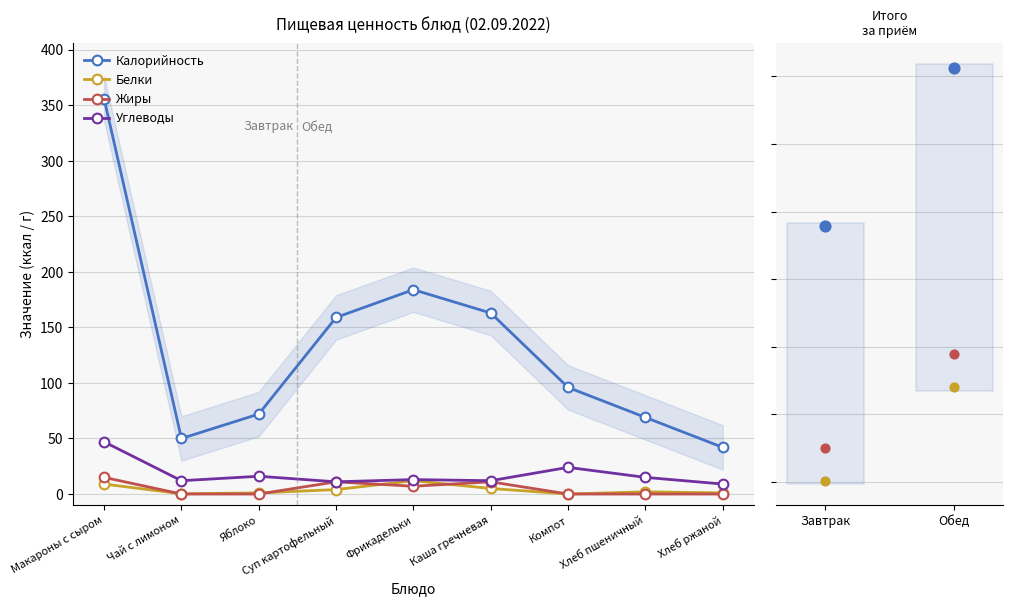

Which series has the largest total across all categories?

Калорийность